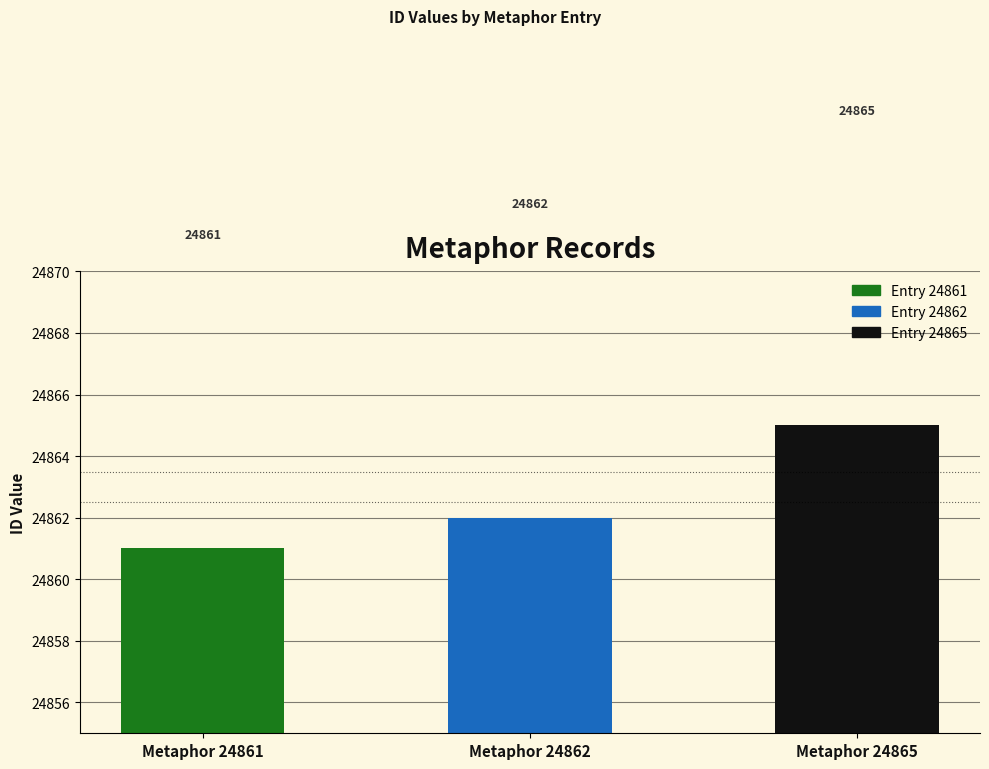

What value does the data have at Metaphor 24862?

24862